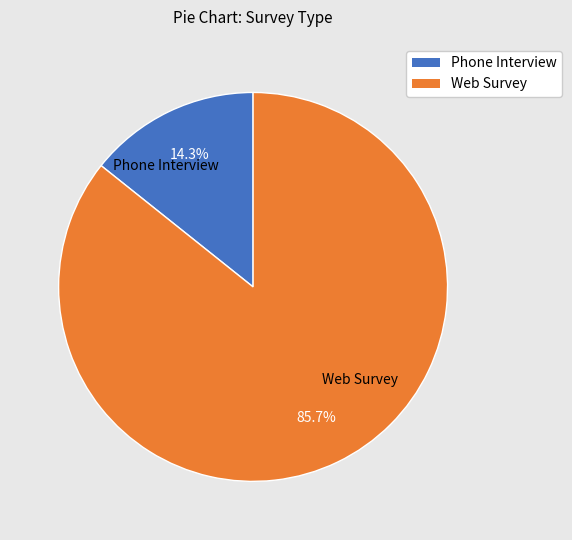

How many slices are in this pie chart?

2